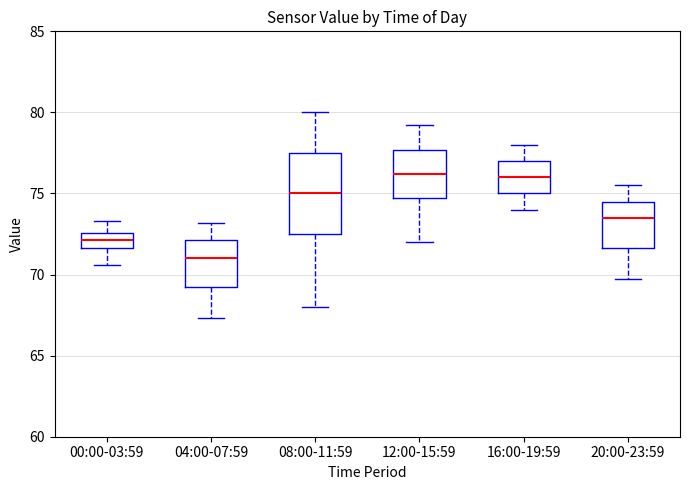

Which box is the tallest, from its lower edge to its upper edge?

08:00-11:59